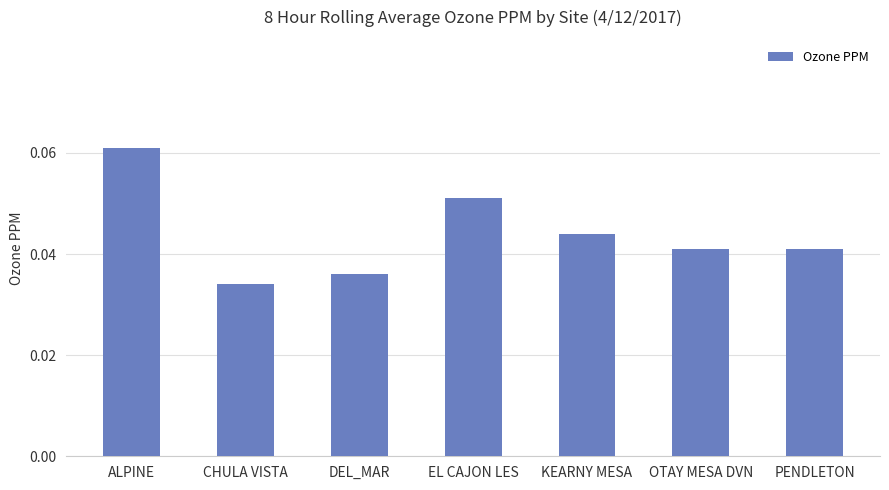

At which category does the chart reach its peak across all series?

ALPINE